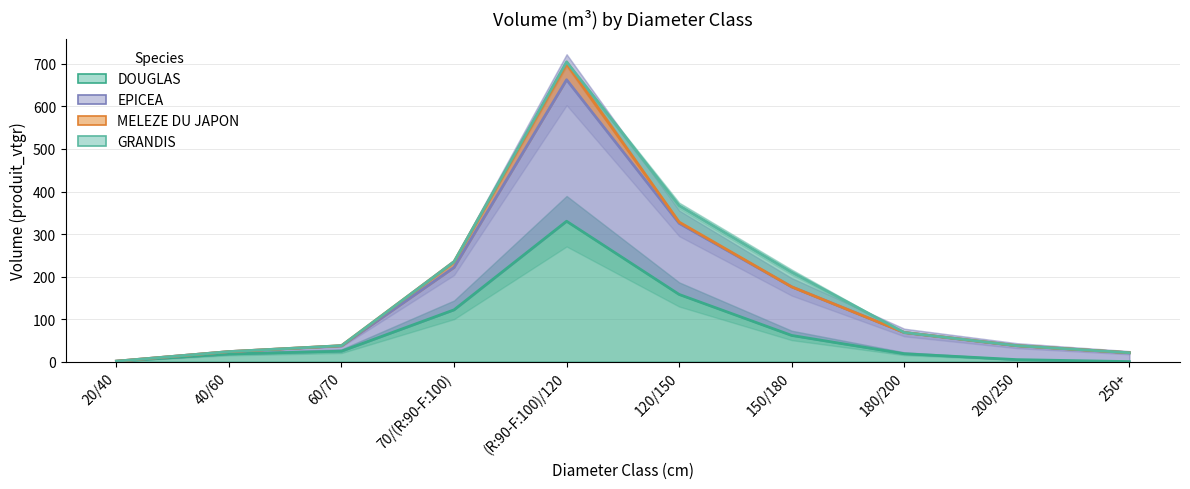

What are all the series names shown in the legend?

DOUGLAS, EPICEA, MELEZE DU JAPON, GRANDIS